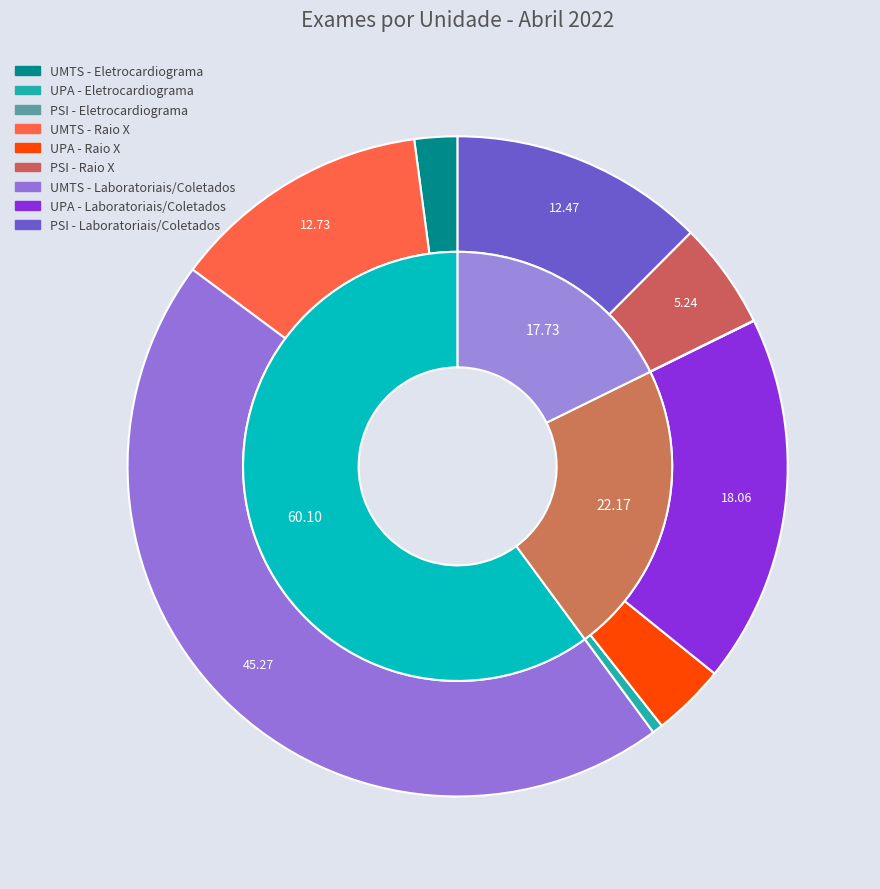

Is it true that UPA is 15% of the pie?

False